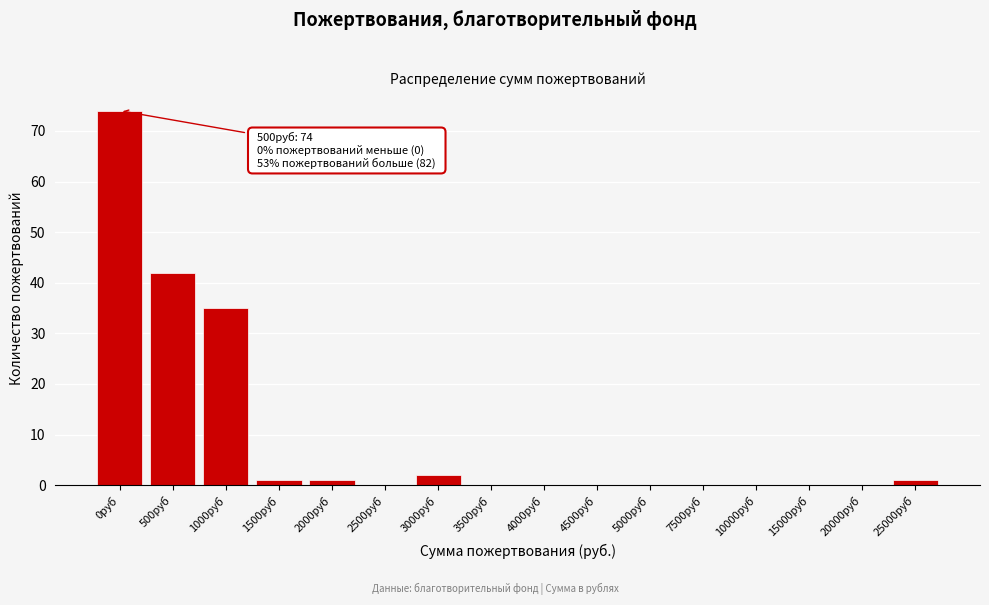

Reading left to right, transcribe all the data shown in this chart.

0руб=74	500руб=42	1000руб=35	1500руб=1	2000руб=1	2500руб=0	3000руб=2	3500руб=0	4000руб=0	4500руб=0	5000руб=0	7500руб=0	10000руб=0	15000руб=0	20000руб=0	25000руб=1